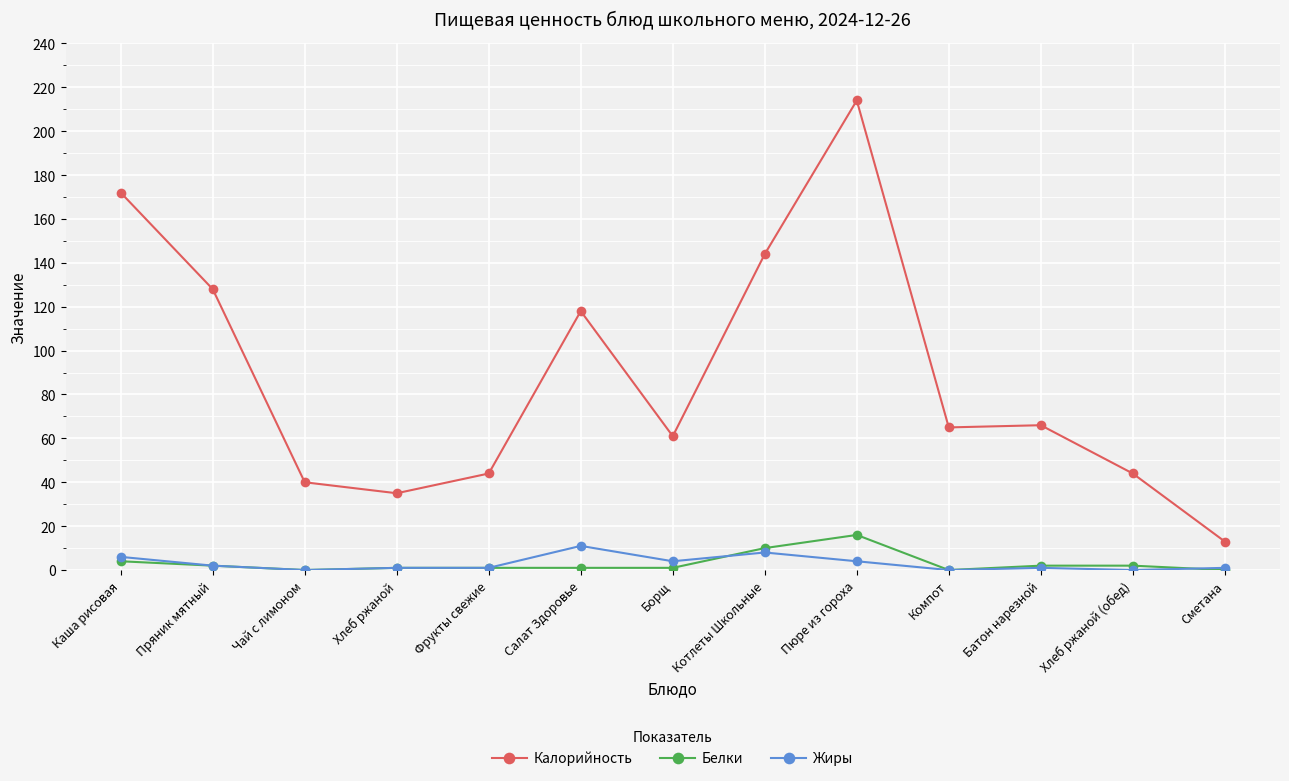

What is the difference between the maximum and second lowest values in the Белки series?

16